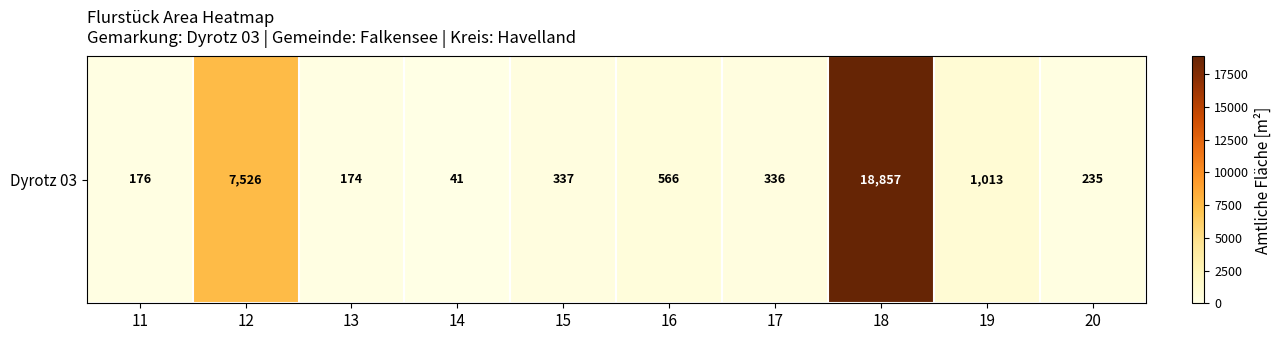

Reading right to left, what are all the values shown in this chart?

235	1013	18857	336	566	337	41	174	7526	176